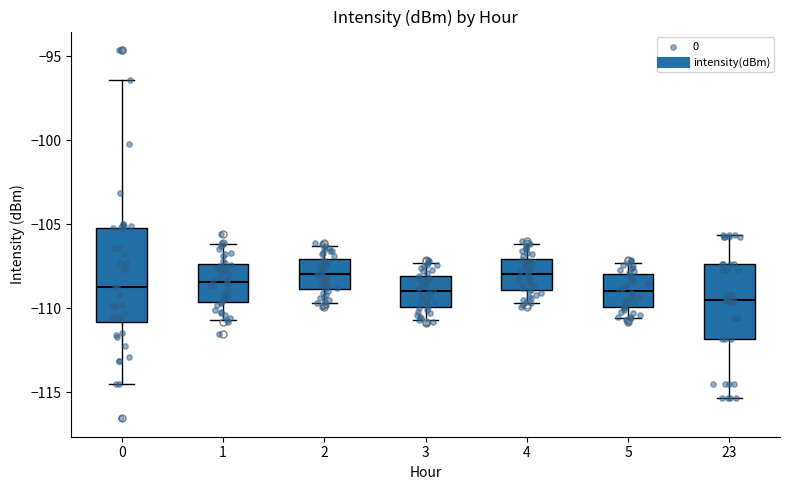

Reading left to right, transcribe this box plot: for each box, give where its median line is, the range the box spans, and where its two whiskers end, as read against the y-axis. The values are not printed on the chart, so give them approximately, as read against the axis.

0: median -109.0, box -111.0 to -105.0, whiskers -114.5 to -96.5
1: median -108.5, box -109.5 to -107.5, whiskers -110.5 to -106.0
2: median -108.0, box -109.0 to -107.0, whiskers -109.5 to -106.5
3: median -109.0, box -110.0 to -108.0, whiskers -110.5 to -107.5
4: median -108.0, box -109.0 to -107.0, whiskers -109.5 to -106.0
5: median -109.0, box -110.0 to -108.0, whiskers -110.5 to -107.5
23: median -109.5, box -112.0 to -107.5, whiskers -115.5 to -105.5